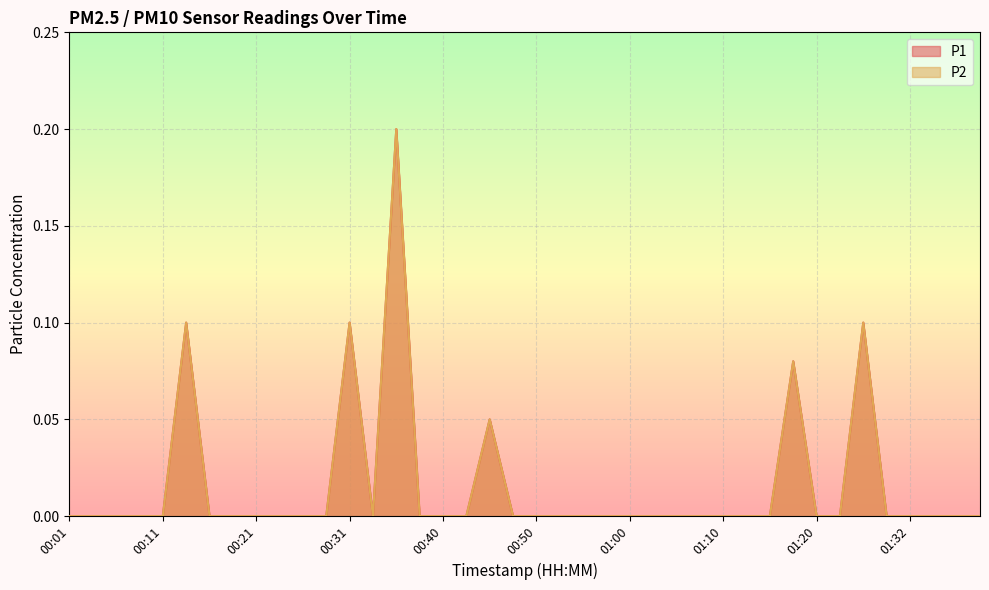

Reading left to right, list all the values displayed in this chart.

P1: 00:01=0.0	00:03=0.0	00:06=0.0	00:08=0.0	00:11=0.0	00:13=0.1	00:16=0.0	00:18=0.0	00:21=0.0	00:23=0.0	00:26=0.0	00:28=0.0	00:31=0.1	00:33=0.0	00:35=0.2	00:38=0.0	00:40=0.0	00:43=0.0	00:45=0.1	00:48=0.0	00:50=0.0	00:53=0.0	00:55=0.0	00:58=0.0	01:00=0.0	01:02=0.0	01:05=0.0	01:07=0.0	01:10=0.0	01:12=0.0	01:15=0.0	01:17=0.1	01:20=0.0	01:22=0.0	01:24=0.1	01:29=0.0	01:32=0.0	01:34=0.0	01:37=0.0	01:39=0.0
P2: 00:01=0.0	00:03=0.0	00:06=0.0	00:08=0.0	00:11=0.0	00:13=0.1	00:16=0.0	00:18=0.0	00:21=0.0	00:23=0.0	00:26=0.0	00:28=0.0	00:31=0.1	00:33=0.0	00:35=0.2	00:38=0.0	00:40=0.0	00:43=0.0	00:45=0.1	00:48=0.0	00:50=0.0	00:53=0.0	00:55=0.0	00:58=0.0	01:00=0.0	01:02=0.0	01:05=0.0	01:07=0.0	01:10=0.0	01:12=0.0	01:15=0.0	01:17=0.1	01:20=0.0	01:22=0.0	01:24=0.1	01:29=0.0	01:32=0.0	01:34=0.0	01:37=0.0	01:39=0.0